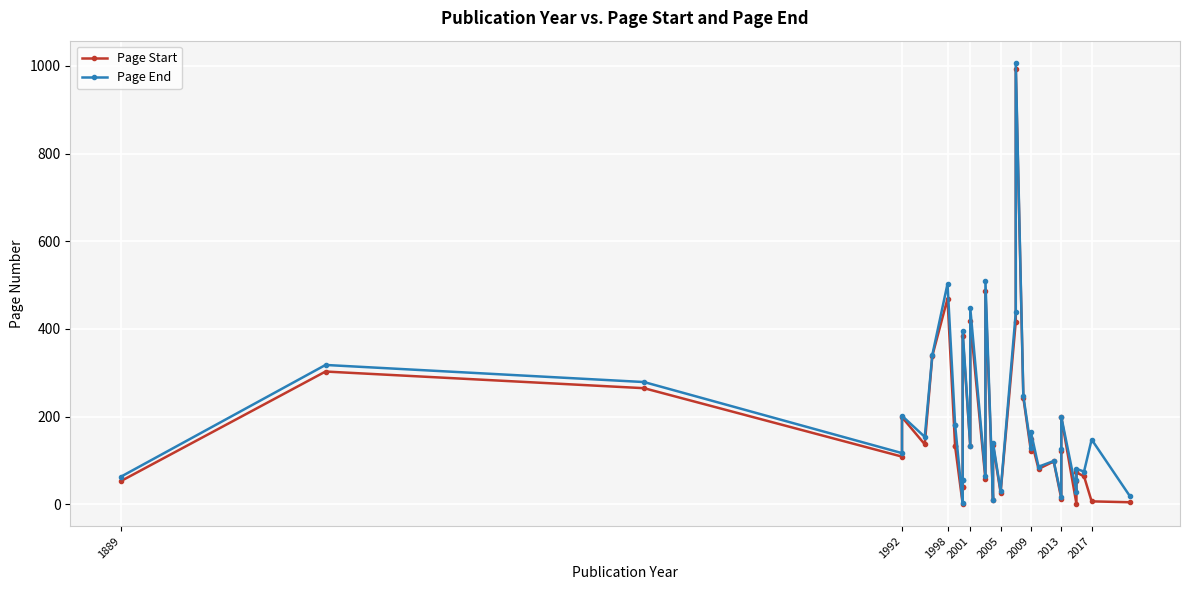

Is it true that Page Start equals 108 at 23?

False